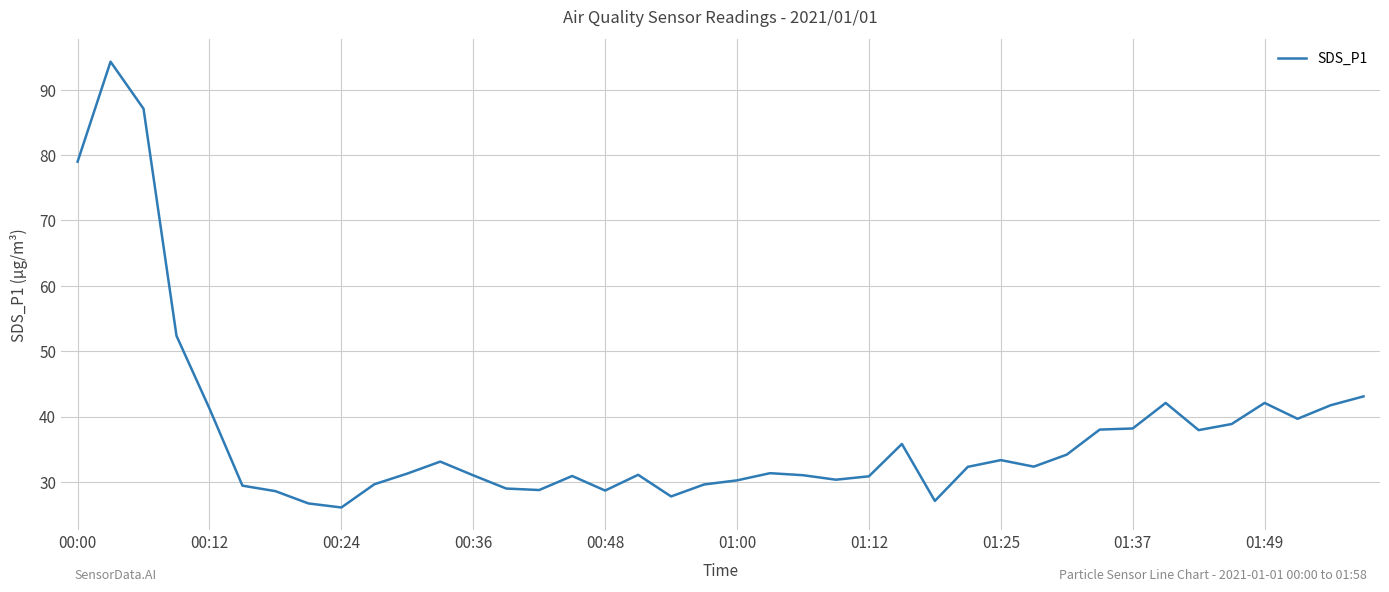

What is the difference between the maximum and minimum values?

68.2